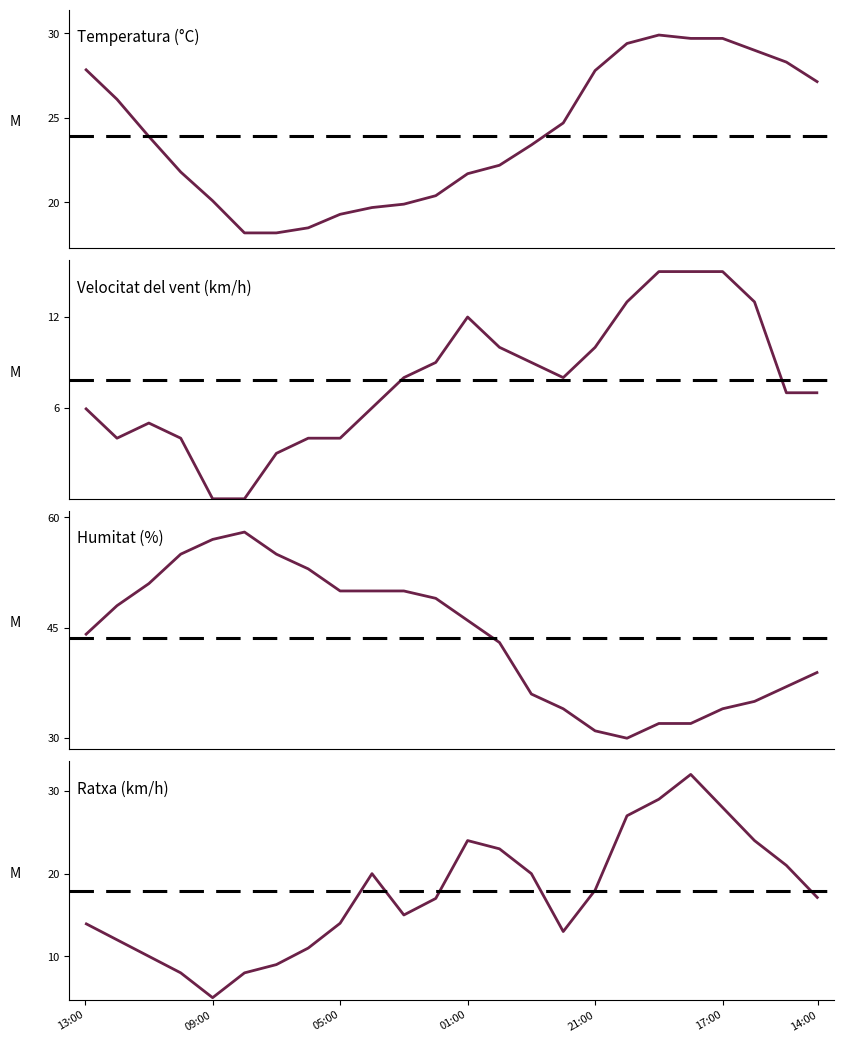

Reading right to left, extract all data points from this chart.

Temperatura (°C): 27.1	28.3	29.0	29.7	29.7	29.9	29.4	27.8	24.7	23.4	22.2	21.7	20.4	19.9	19.7	19.3	18.5	18.2	18.2	20.1	21.8	23.9	26.1	27.9
Velocitat del vent (km/h): 7.0	7.0	13.0	15.0	15.0	15.0	13.0	10.0	8.0	9.0	10.0	12.0	9.0	8.0	6.0	4.0	4.0	3.0	0.0	0.0	4.0	5.0	4.0	6.0
Humitat (%): 39.0	37.0	35.0	34.0	32.0	32.0	30.0	31.0	34.0	36.0	43.0	46.0	49.0	50.0	50.0	50.0	53.0	55.0	58.0	57.0	55.0	51.0	48.0	44.0
Ratxa (km/h): 17.0	21.0	24.0	28.0	32.0	29.0	27.0	18.0	13.0	20.0	23.0	24.0	17.0	15.0	20.0	14.0	11.0	9.0	8.0	5.0	8.0	10.0	12.0	14.0